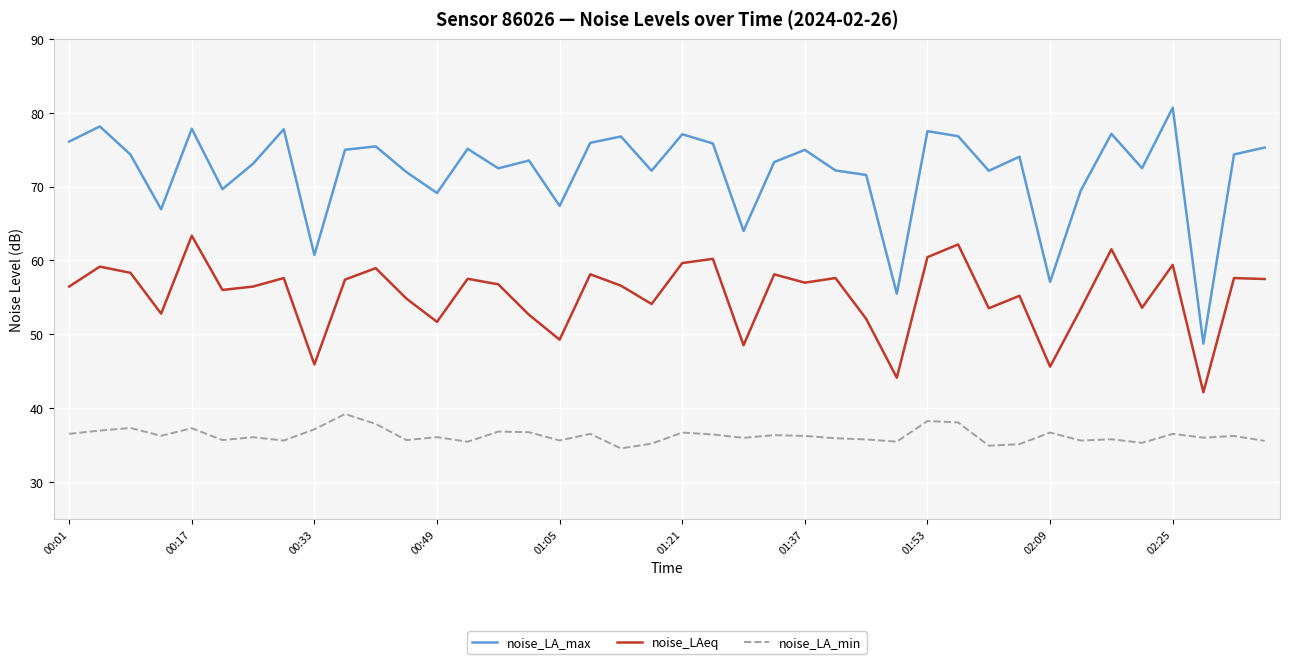

Which series has the largest total across all categories?

noise_LA_max